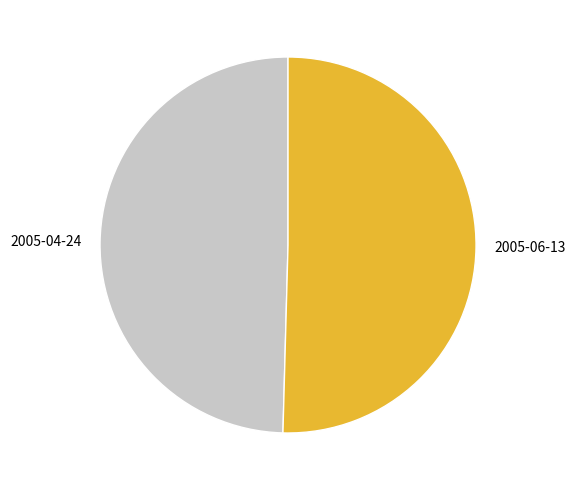

Between 2005-04-24 and 2005-06-13, which is larger?

2005-06-13